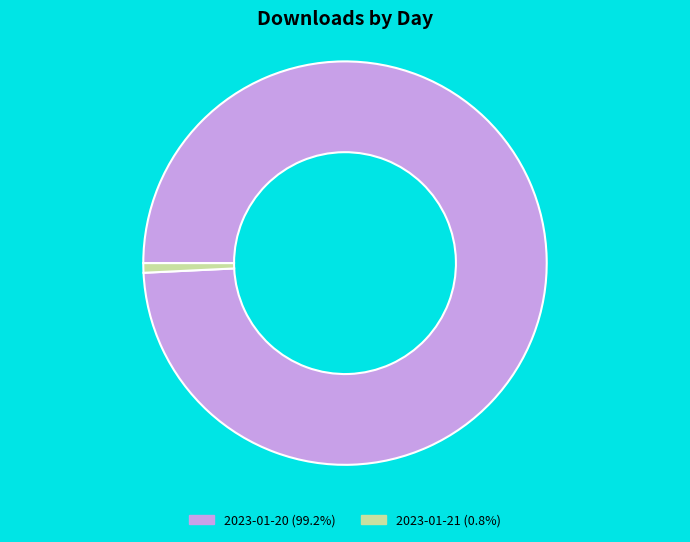

True or false: 2023-01-20 accounts for 89% of the total.

False